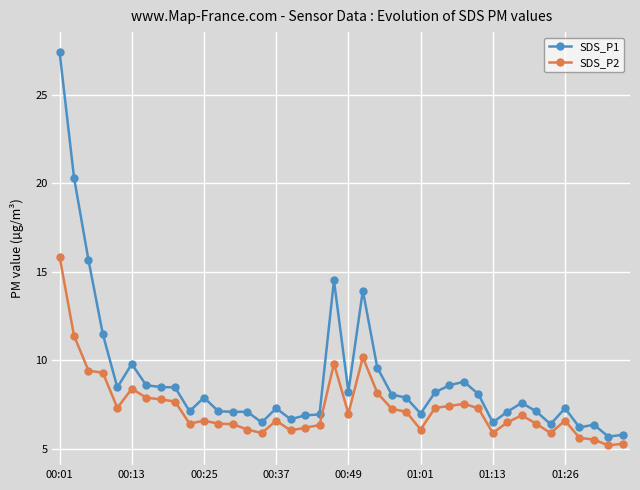

Which series has the largest total across all categories?

SDS_P1